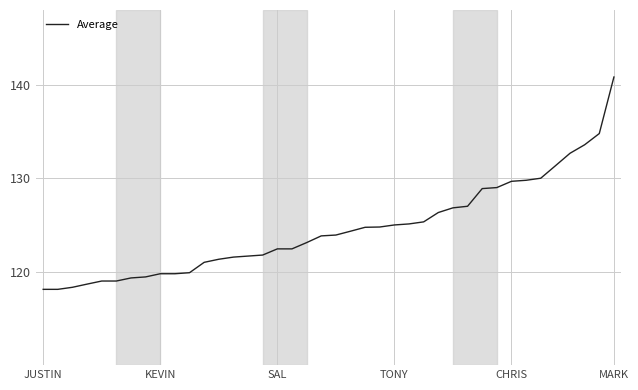

What is the difference between the maximum and minimum values?

22.7